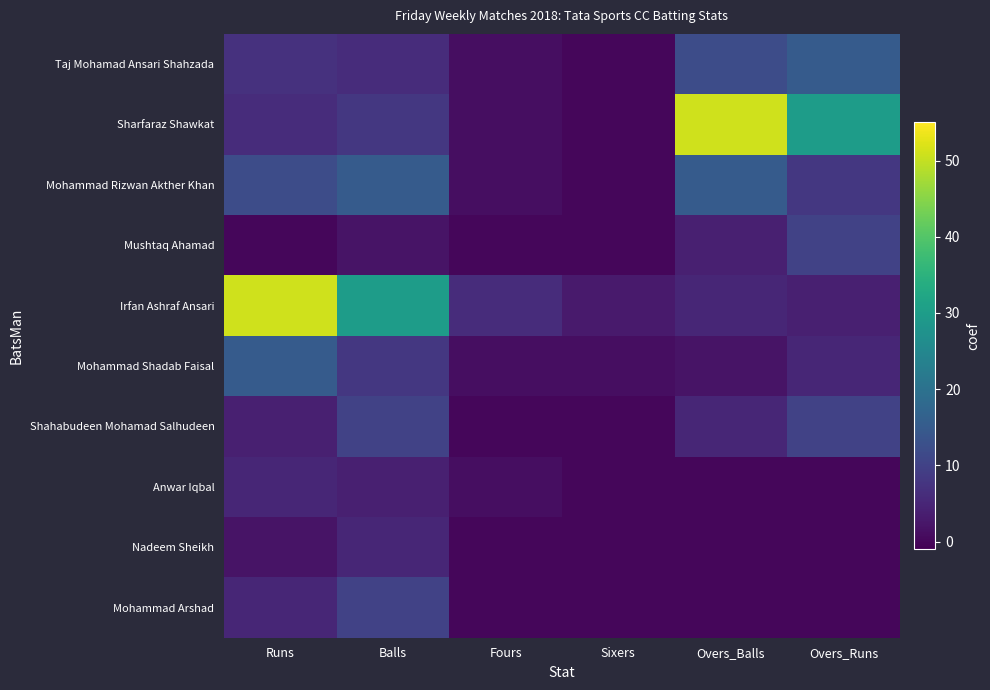

Reading left to right, list all the values displayed in this chart.

Taj Mohamad Ansari Shahzada: Runs=7	Balls=6	Fours=1	Sixers=0	Overs_Balls=12	Overs_Runs=15
Sharfaraz Shawkat: Runs=6	Balls=8	Fours=1	Sixers=0	Overs_Balls=51	Overs_Runs=30
Mohammad Rizwan Akther Khan: Runs=12	Balls=15	Fours=1	Sixers=0	Overs_Balls=15	Overs_Runs=8
Mushtaq Ahamad: Runs=0	Balls=2	Fours=0	Sixers=0	Overs_Balls=4	Overs_Runs=10
Irfan Ashraf Ansari: Runs=51	Balls=30	Fours=6	Sixers=3	Overs_Balls=5	Overs_Runs=4
Mohammad Shadab Faisal: Runs=15	Balls=8	Fours=1	Sixers=1	Overs_Balls=2	Overs_Runs=5
Shahabudeen Mohamad Salhudeen: Runs=4	Balls=10	Fours=0	Sixers=0	Overs_Balls=5	Overs_Runs=10
Anwar Iqbal: Runs=5	Balls=4	Fours=1	Sixers=0	Overs_Balls=0	Overs_Runs=0
Nadeem Sheikh: Runs=2	Balls=5	Fours=0	Sixers=0	Overs_Balls=0	Overs_Runs=0
Mohammad Arshad: Runs=5	Balls=10	Fours=0	Sixers=0	Overs_Balls=0	Overs_Runs=0